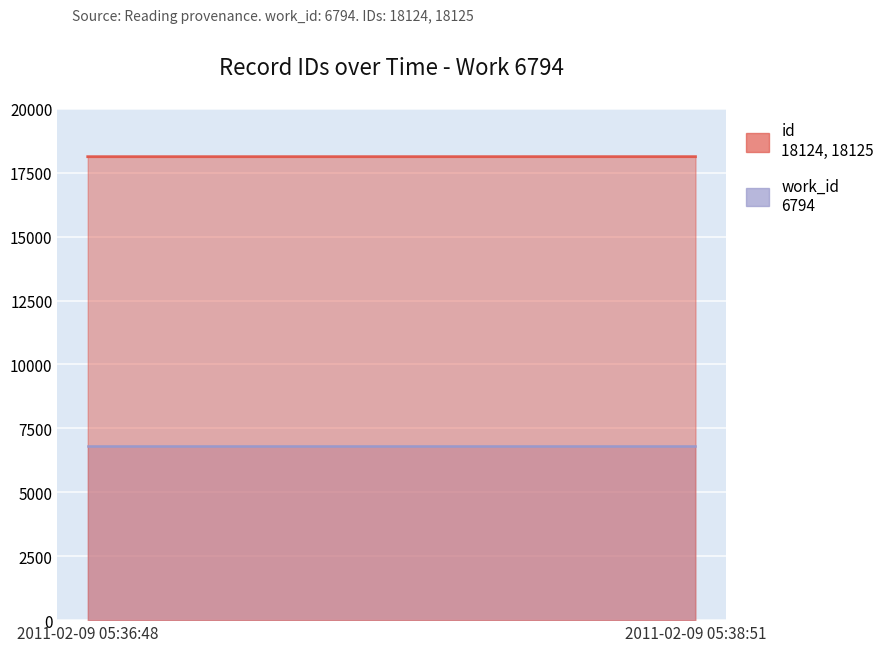

What is the sum of the work_id values at 2011-02-09 05:36:48 and 2011-02-09 05:38:51?

13588